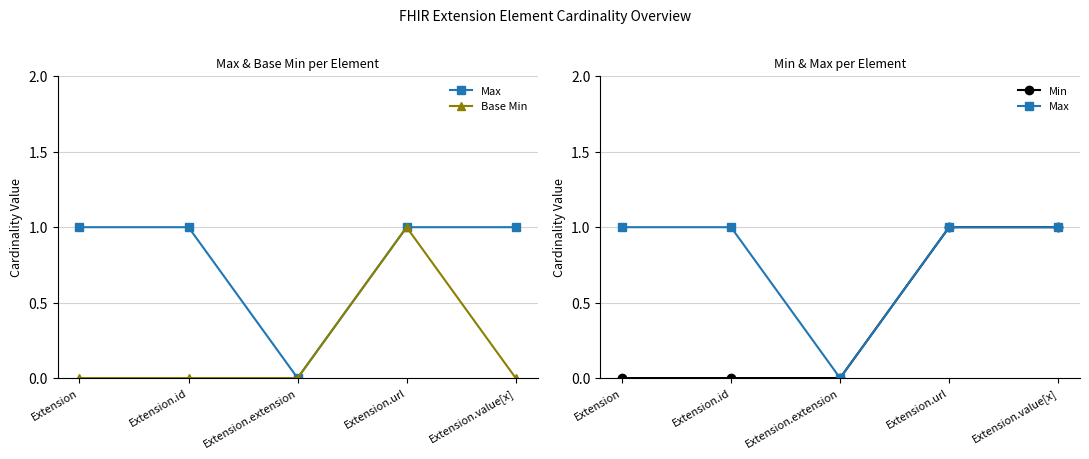

True or false: Min and Base Min intersect in this chart.

False